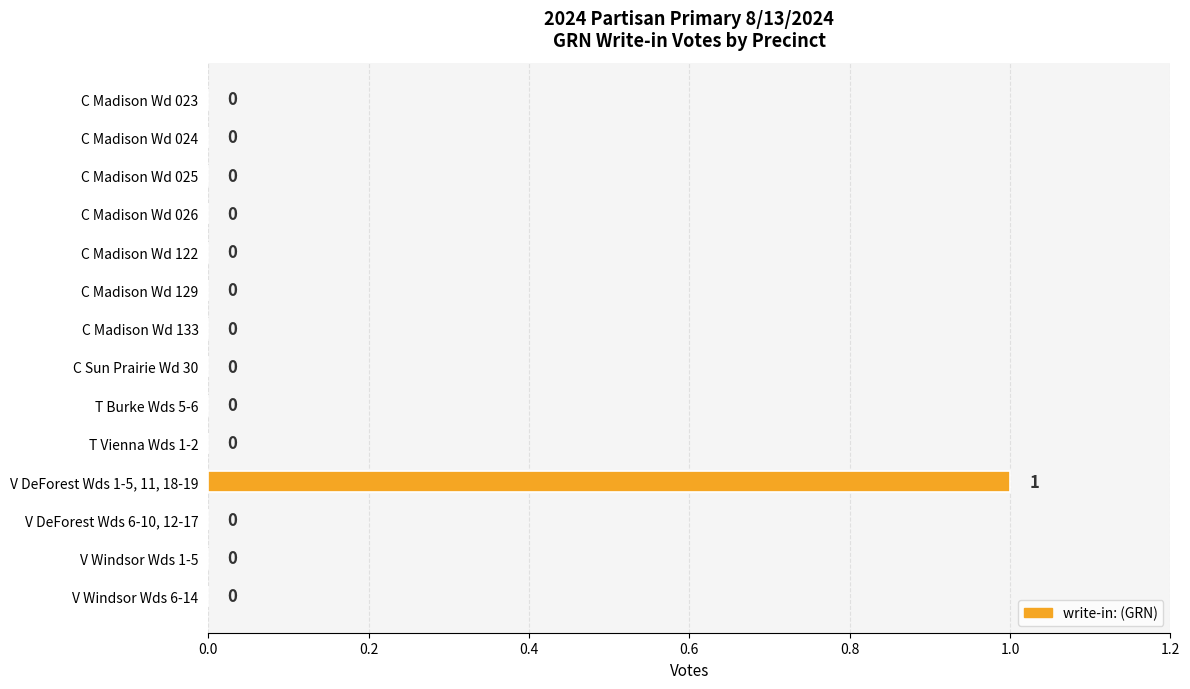

The chart shows a value of 1 at C Madison Wd 133. True or false?

False